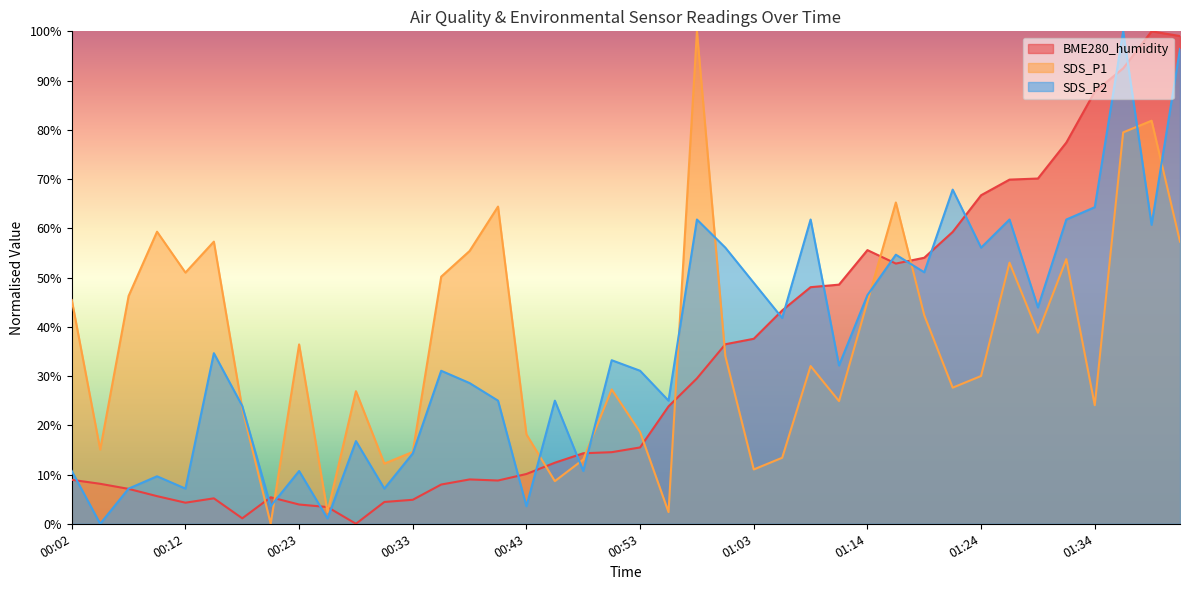

Reading left to right, list all the values displayed in this chart.

BME280_humidity: 00:02=8.9	00:05=8.1	00:07=7.1	00:10=5.6	00:12=4.3	00:15=5.2	00:18=1.1	00:20=5.4	00:23=3.9	00:25=3.4	00:28=0.0	00:30=4.4	00:33=4.9	00:35=8.0	00:38=9.0	00:40=8.8	00:43=10.1	00:45=12.4	00:48=14.3	00:50=14.5	00:53=15.5	00:56=23.8	00:58=29.5	01:01=36.5	01:03=37.6	01:06=43.3	01:08=48.0	01:11=48.6	01:14=55.6	01:16=52.8	01:19=54.0	01:22=59.3	01:24=66.7	01:27=69.9	01:29=70.1	01:32=77.4	01:34=87.7	01:37=92.5	01:39=100.0	01:42=99.0
SDS_P1: 00:02=45.4	00:05=15.1	00:07=46.3	00:10=59.3	00:12=51.0	00:15=57.3	00:18=23.4	00:20=0.0	00:23=36.4	00:25=2.4	00:28=26.9	00:30=12.2	00:33=14.6	00:35=50.2	00:38=55.4	00:40=64.4	00:43=18.1	00:45=8.7	00:48=13.0	00:50=27.3	00:53=18.6	00:56=2.4	00:58=100.0	01:01=34.0	01:03=11.0	01:06=13.4	01:08=32.0	01:11=24.9	01:14=45.1	01:16=65.2	01:19=42.3	01:22=27.6	01:24=30.0	01:27=53.0	01:29=38.8	01:32=53.7	01:34=24.1	01:37=79.5	01:39=81.9	01:42=57.3
SDS_P2: 00:02=10.7	00:05=0.0	00:07=7.1	00:10=9.6	00:12=7.1	00:15=34.6	00:18=23.9	00:20=3.6	00:23=10.7	00:25=1.1	00:28=16.8	00:30=7.1	00:33=14.3	00:35=31.1	00:38=28.6	00:40=25.0	00:43=3.6	00:45=25.0	00:48=10.7	00:50=33.2	00:53=31.1	00:56=25.0	00:58=61.8	01:01=56.1	01:03=48.9	01:06=41.8	01:08=61.8	01:11=32.1	01:14=46.4	01:16=54.6	01:19=51.1	01:22=67.9	01:24=56.1	01:27=61.8	01:29=43.9	01:32=61.8	01:34=64.3	01:37=100.0	01:39=60.7	01:42=96.4